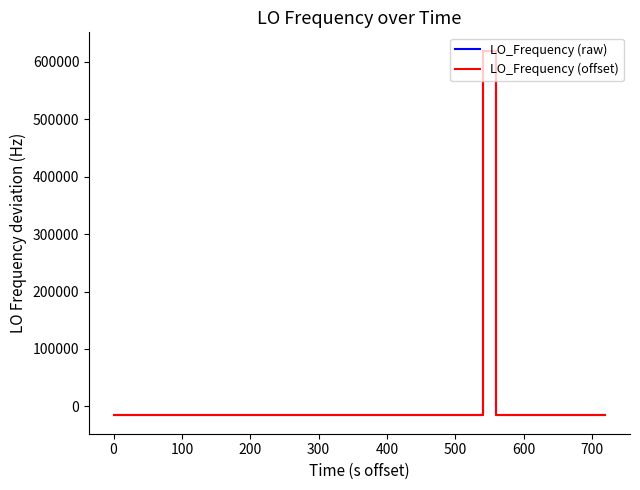

What is the minimum value shown in the chart?

-15896.6